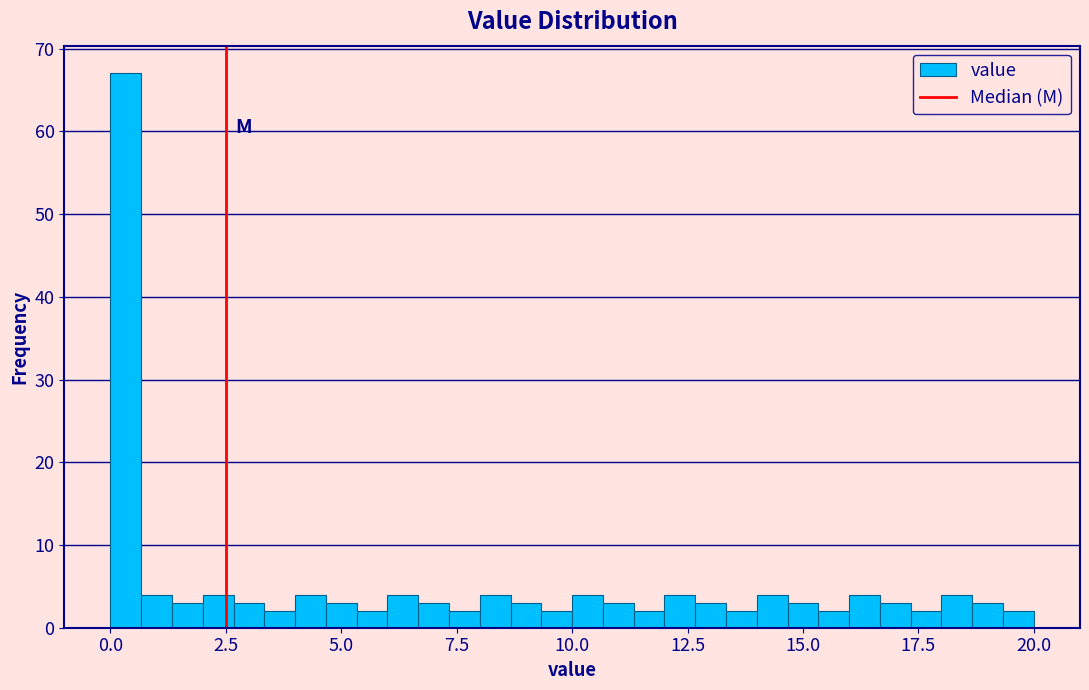

Around what value on the x-axis is the tallest bar? Give the approximate position of its centre, as read against the axis.

0.5